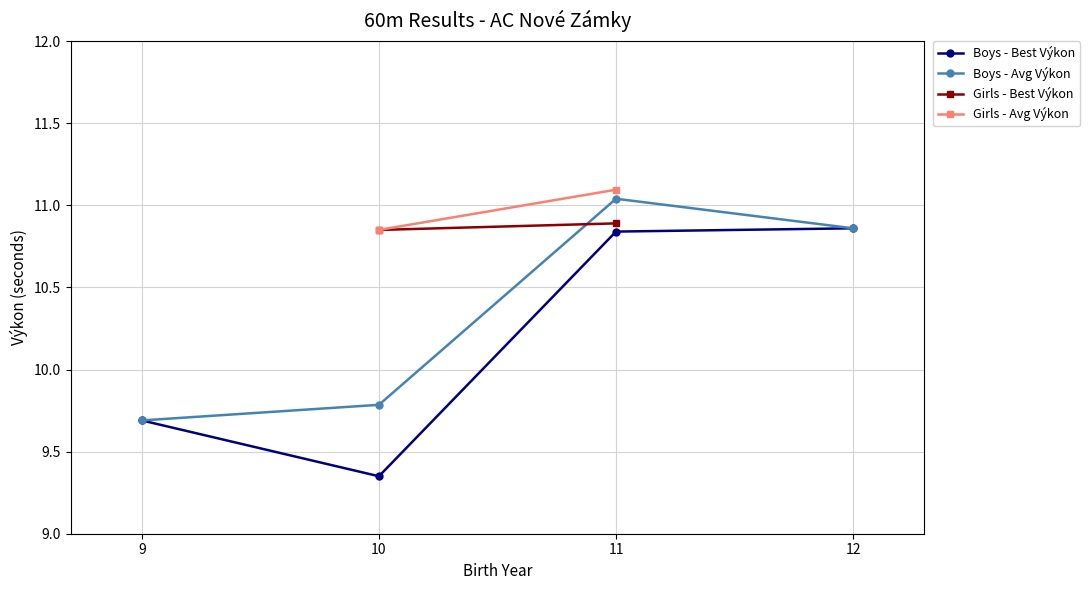

What is the sum of the Boys - Avg Výkon values at 11 and 12?

21.9